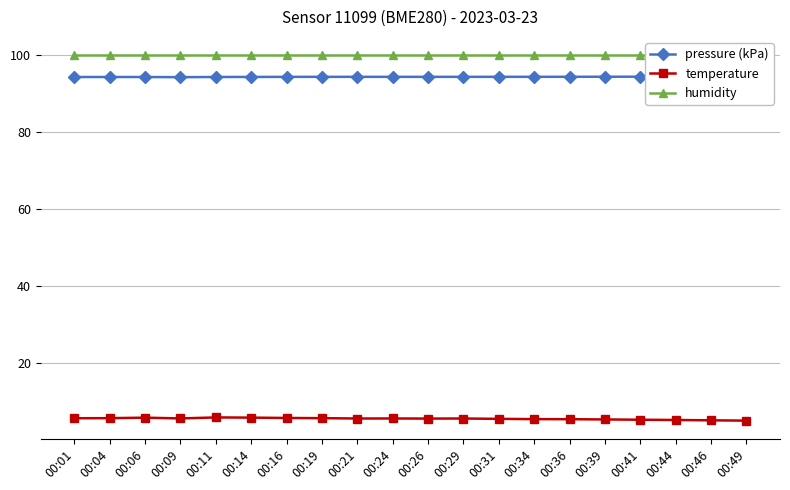

Reading right to left, list all the values displayed in this chart.

pressure (kPa): 94.5	94.5	94.4	94.4	94.4	94.4	94.4	94.4	94.4	94.4	94.4	94.4	94.4	94.4	94.3	94.3	94.3	94.3	94.3	94.3
temperature: 5.1	5.2	5.3	5.3	5.4	5.5	5.5	5.6	5.7	5.6	5.7	5.7	5.8	5.8	5.9	5.9	5.7	5.9	5.8	5.7
humidity: 100.0	100.0	100.0	100.0	100.0	100.0	100.0	100.0	100.0	100.0	100.0	100.0	100.0	100.0	100.0	100.0	100.0	100.0	100.0	100.0